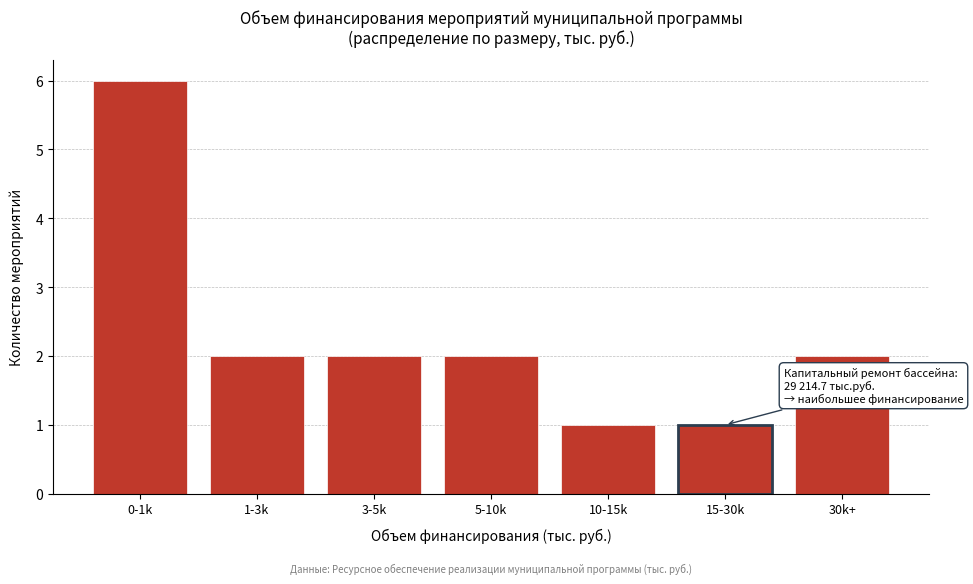

Reading left to right, transcribe all the data shown in this chart.

6	2	2	2	1	1	2